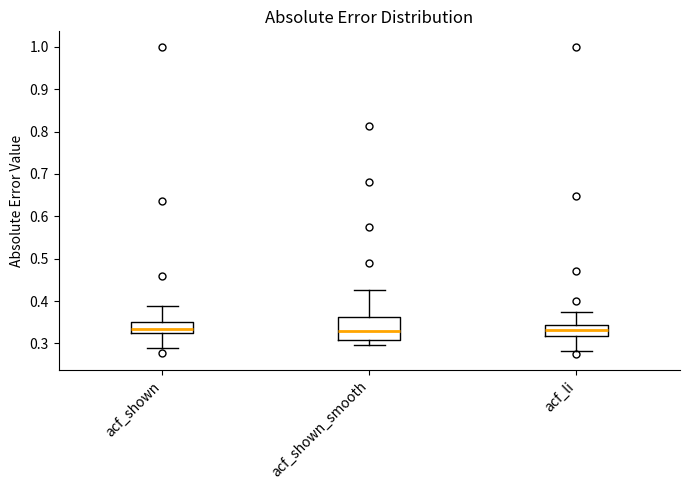

Reading left to right, read every box against the y-axis: the position of its median line, the range the box covers, and the ends of its whiskers. The values are not printed on the chart, so give them approximately, as read against the axis.

acf_shown: median 0.34, box 0.32 to 0.35, whiskers 0.29 to 0.39
acf_shown_smooth: median 0.33, box 0.31 to 0.36, whiskers 0.30 to 0.43
acf_li: median 0.33, box 0.32 to 0.34, whiskers 0.28 to 0.38